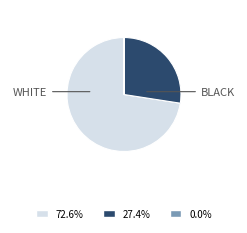

Is there a majority slice in this chart?

Yes